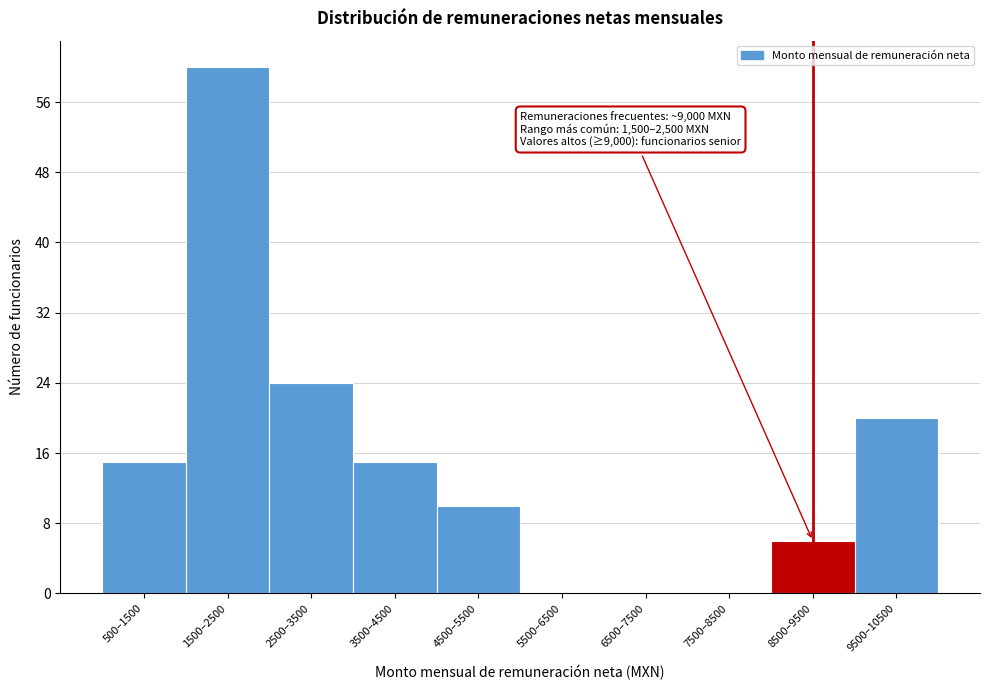

Reading left to right, what are all the values shown in this chart?

500–1500=15	1500–2500=60	2500–3500=24	3500–4500=15	4500–5500=10	5500–6500=0	6500–7500=0	7500–8500=0	8500–9500=6	9500–10500=20